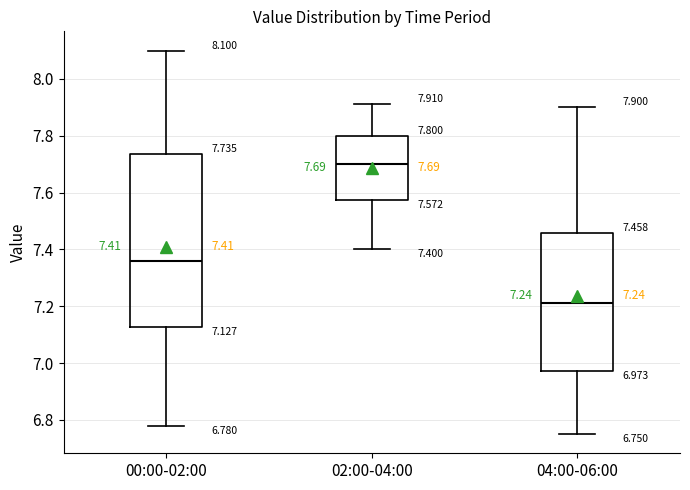

Which box has the lowest median line?

04:00-06:00